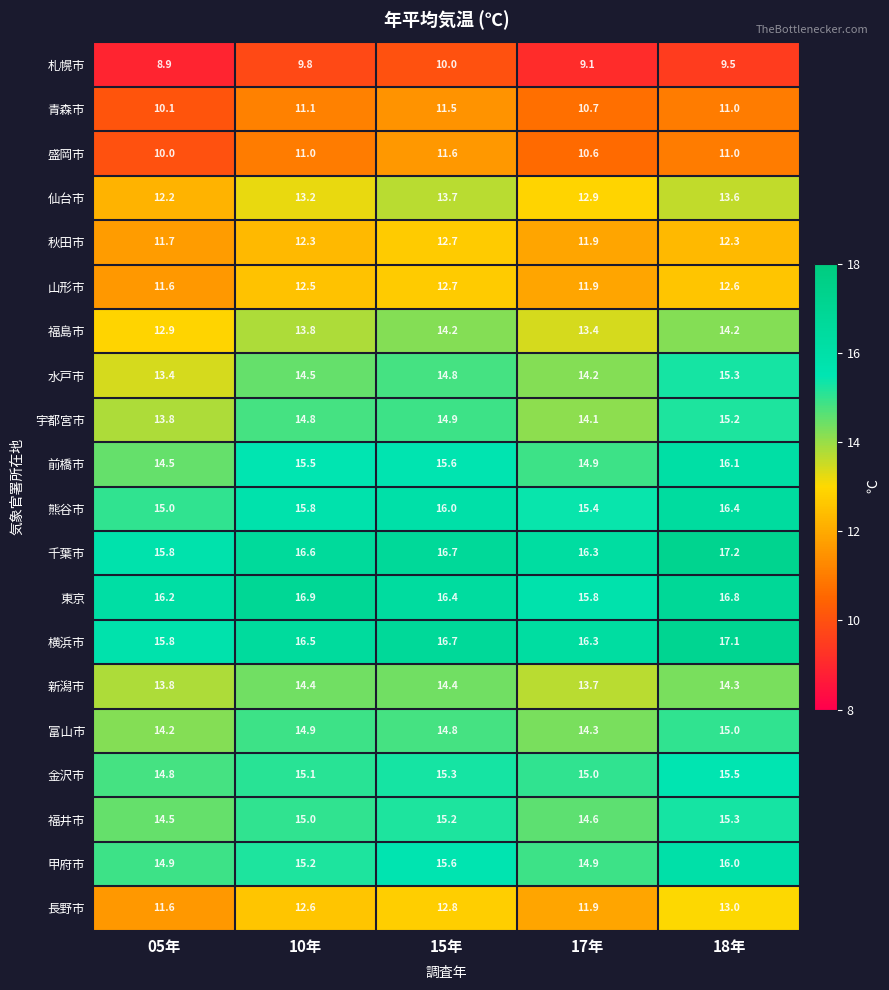

What is the total value across all series at 18年?

287.4